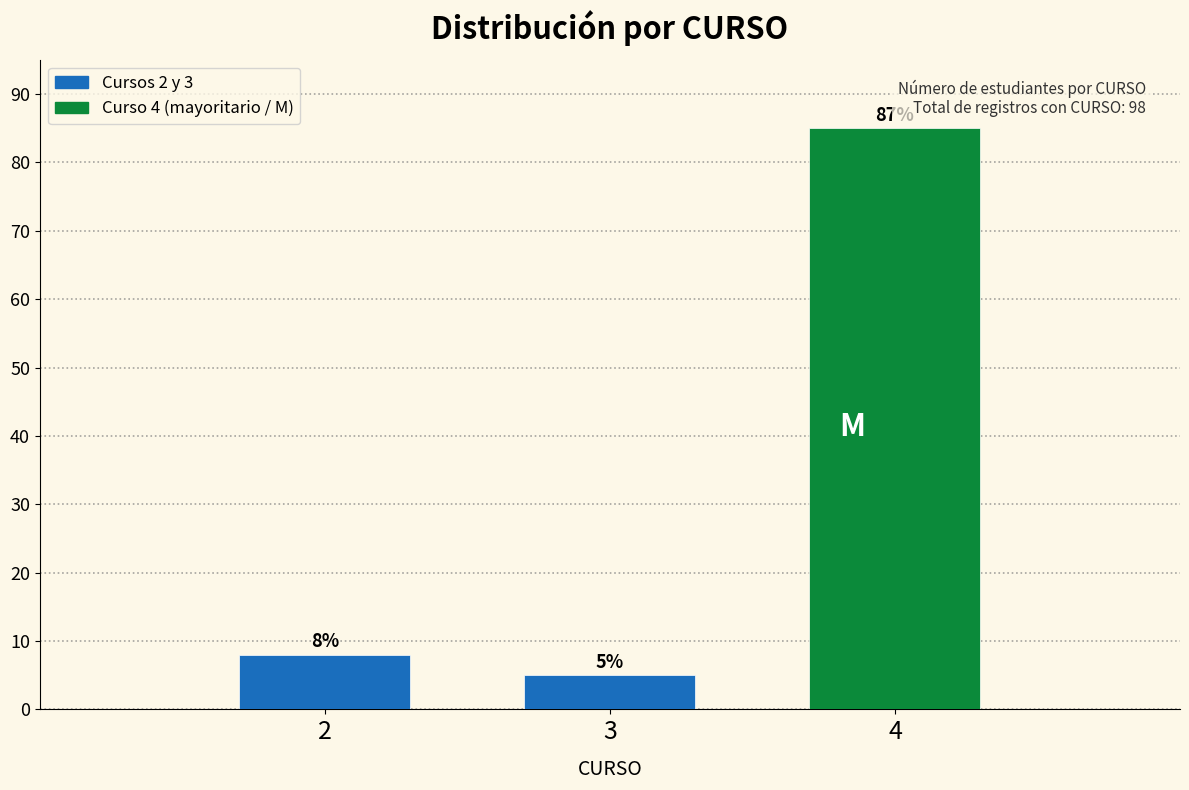

Reading left to right, list all the values displayed in this chart.

8	5	85